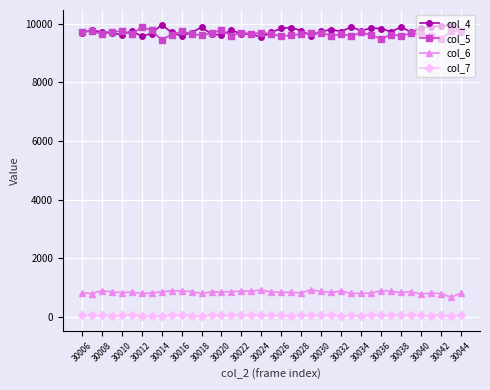

At how many categories does at least one series exceed 2696?

39